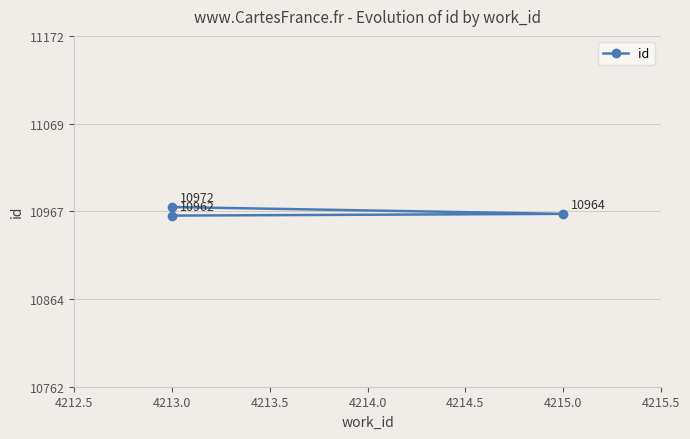

How many series are shown in this chart?

1